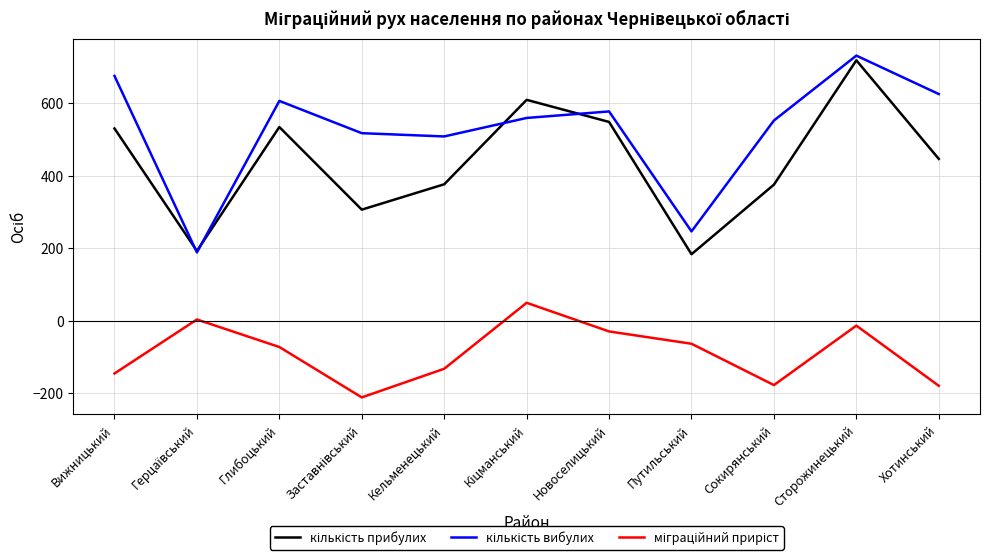

What is the maximum value shown in the chart?

732